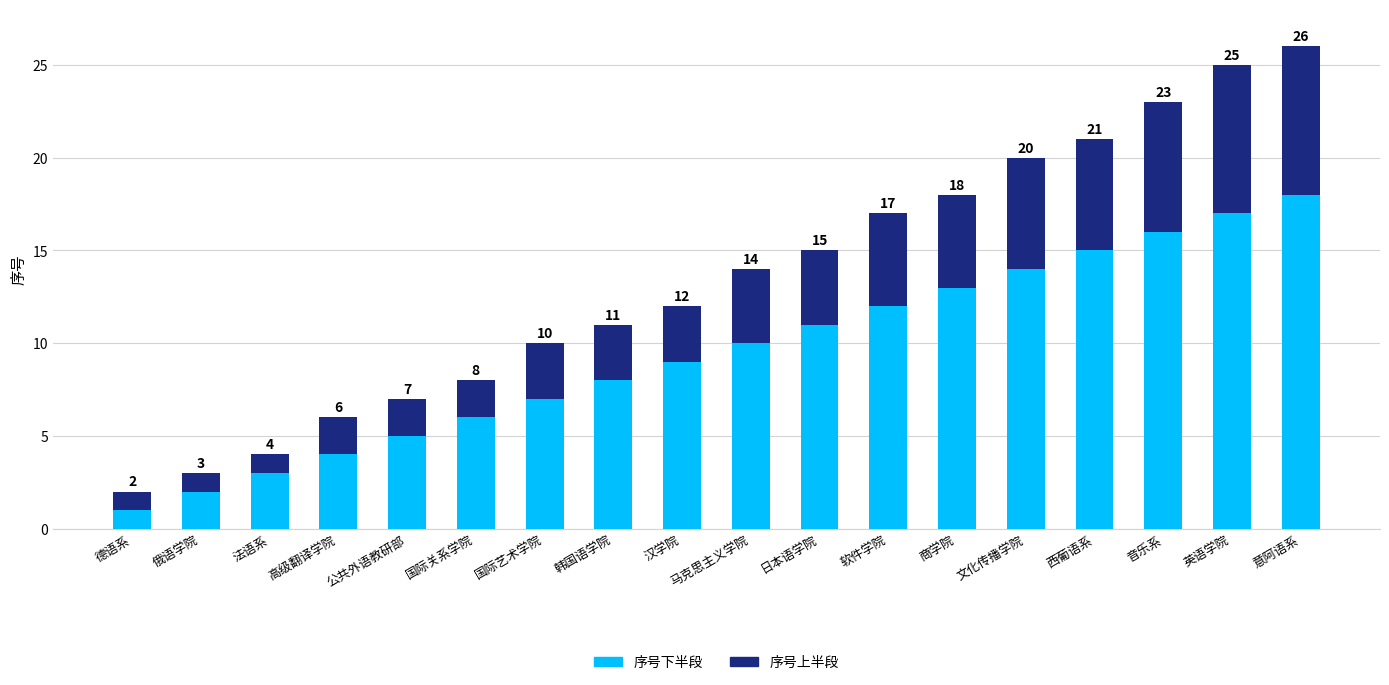

What is the highest value of the 序号下半段 series?

18